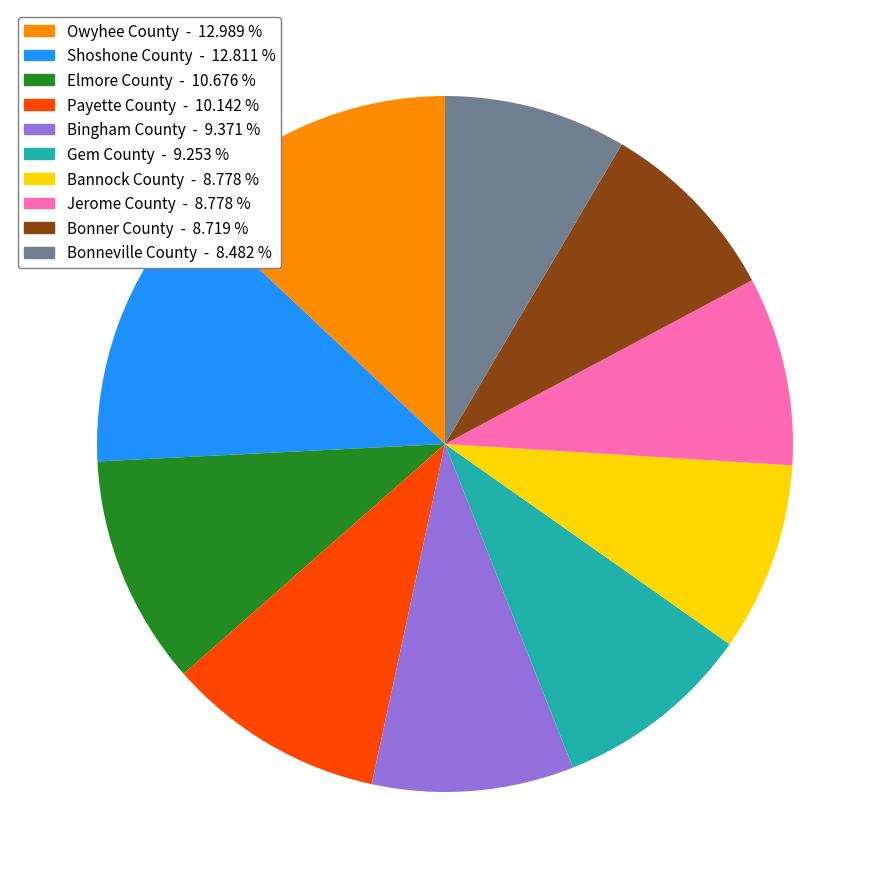

Combined, do Shoshone County and Bonneville County account for over 50%?

No